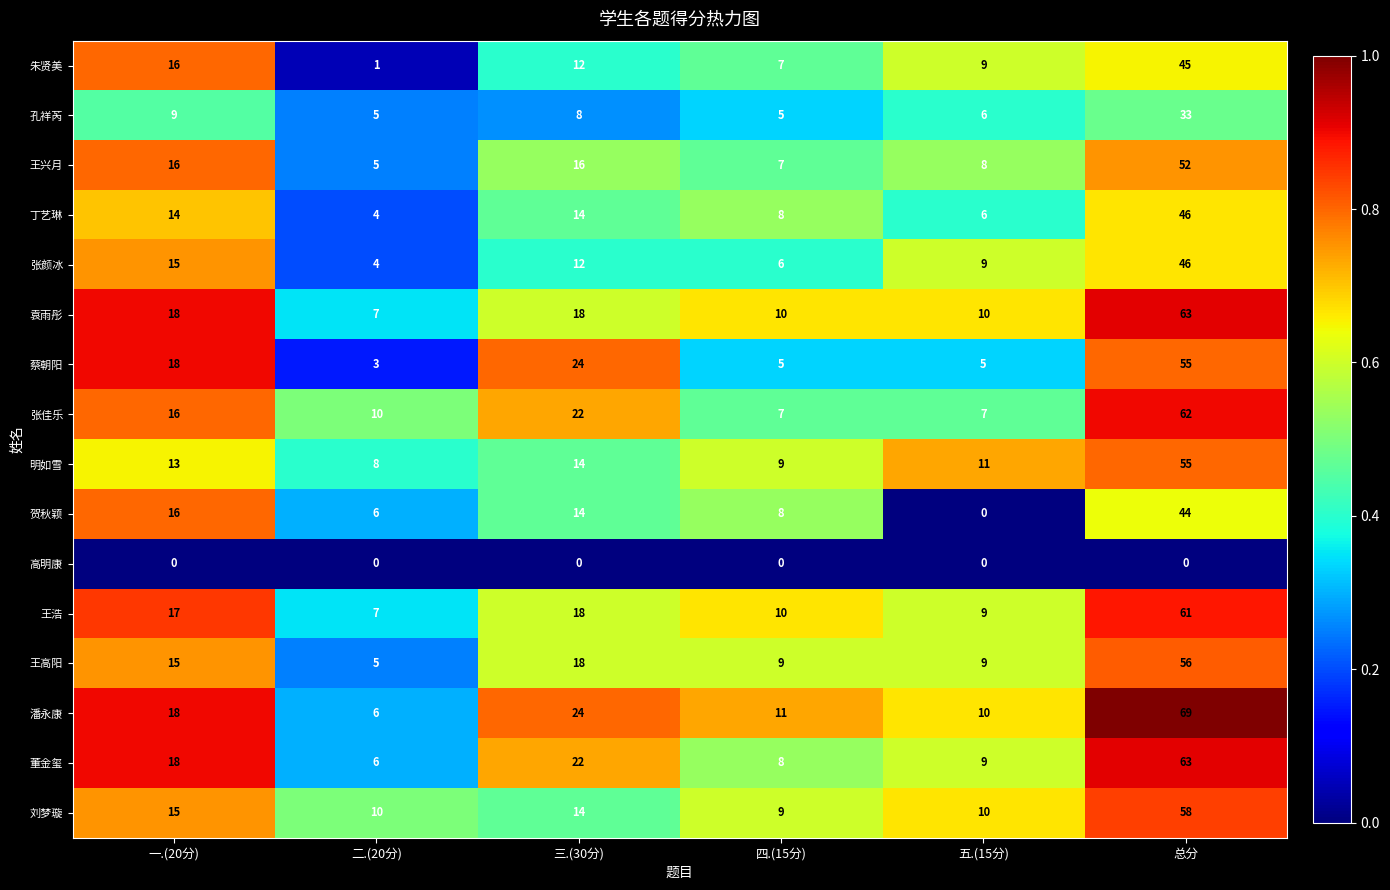

What is the total value across all series at 四.(15分)?

119